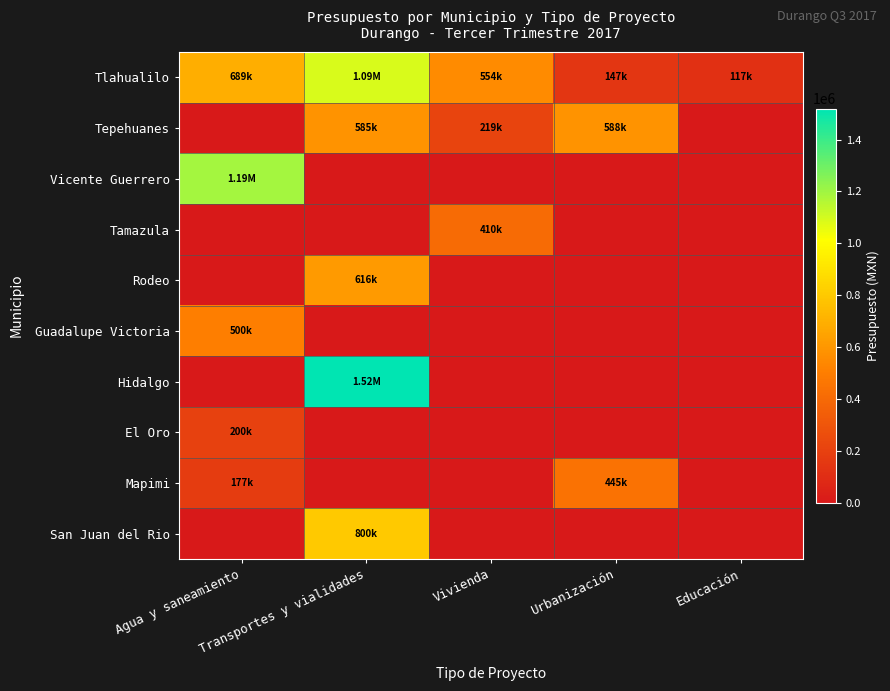

Between Agua y saneamiento and Transportes y vialidades, which is larger?

Transportes y vialidades